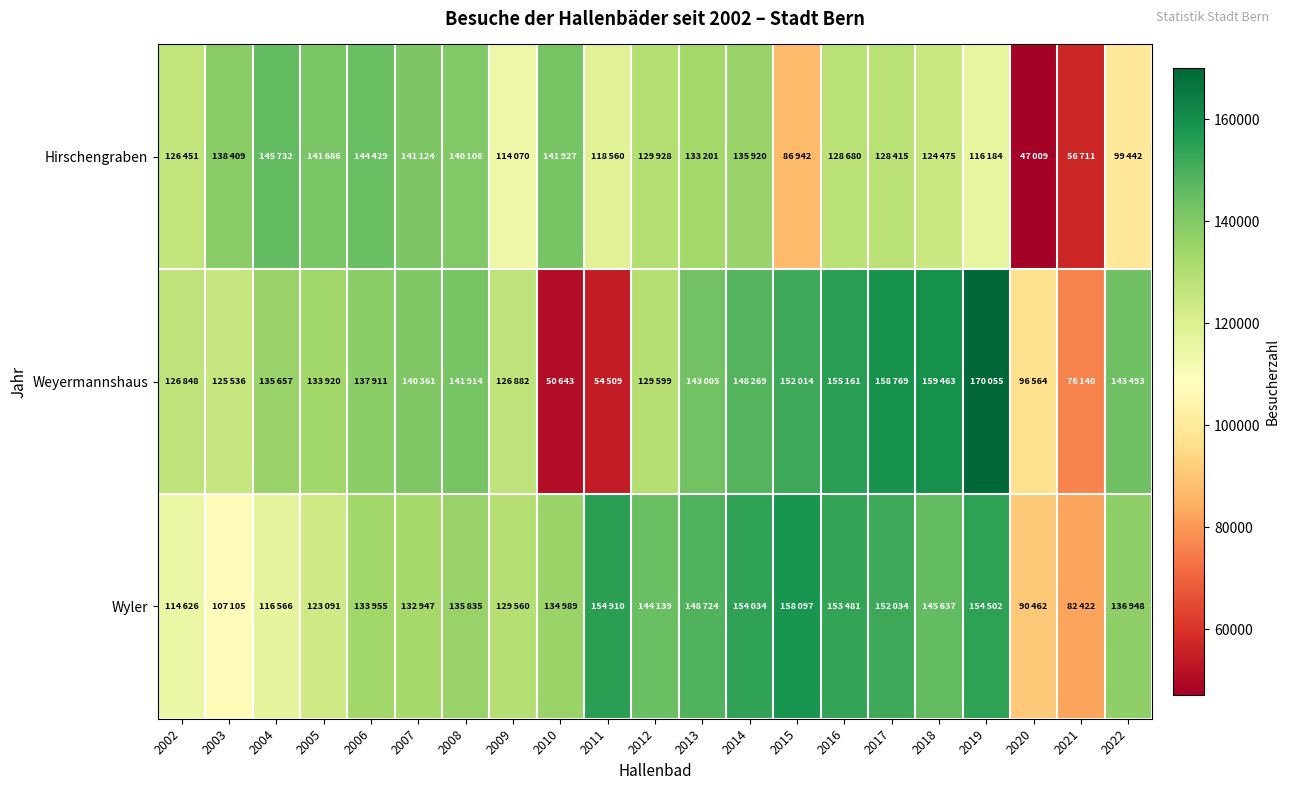

Rank the series by their average value, from lowest to highest.

Hirschengraben, Weyermannshaus, Wyler